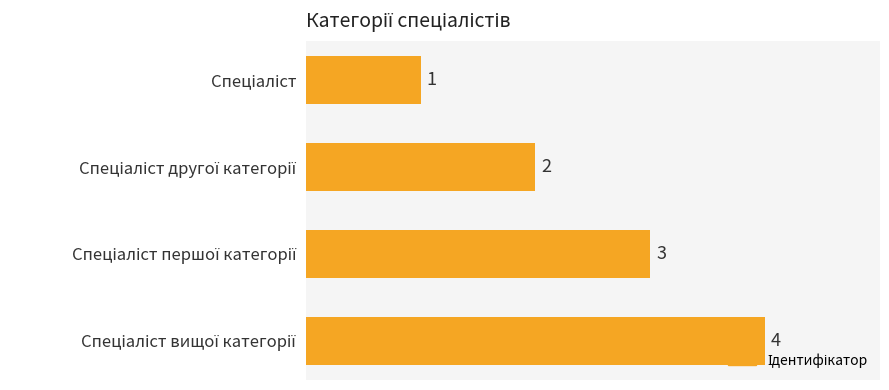

What is the value of the 2nd bar from the top?

2